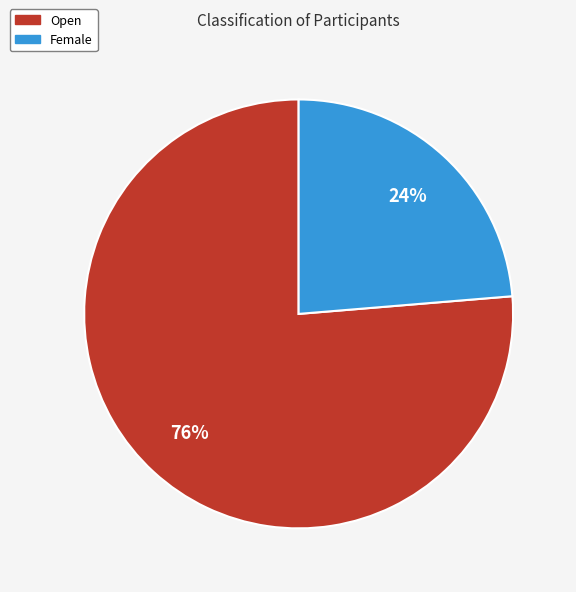

Combined, do Open and Female account for over 50%?

Yes